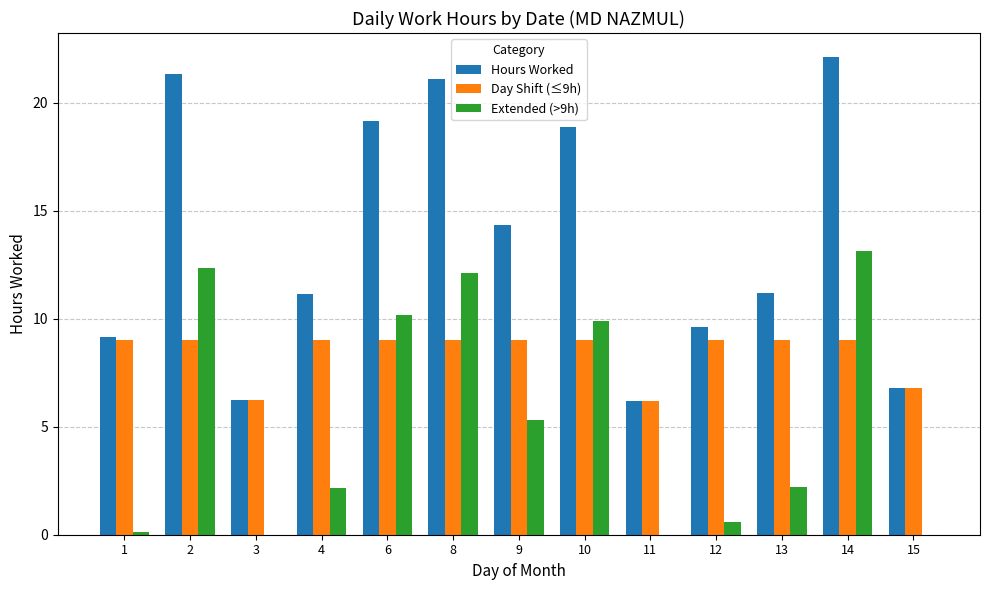

The Day Shift (≤9h) series shows 9.0 at 10. True or false?

True